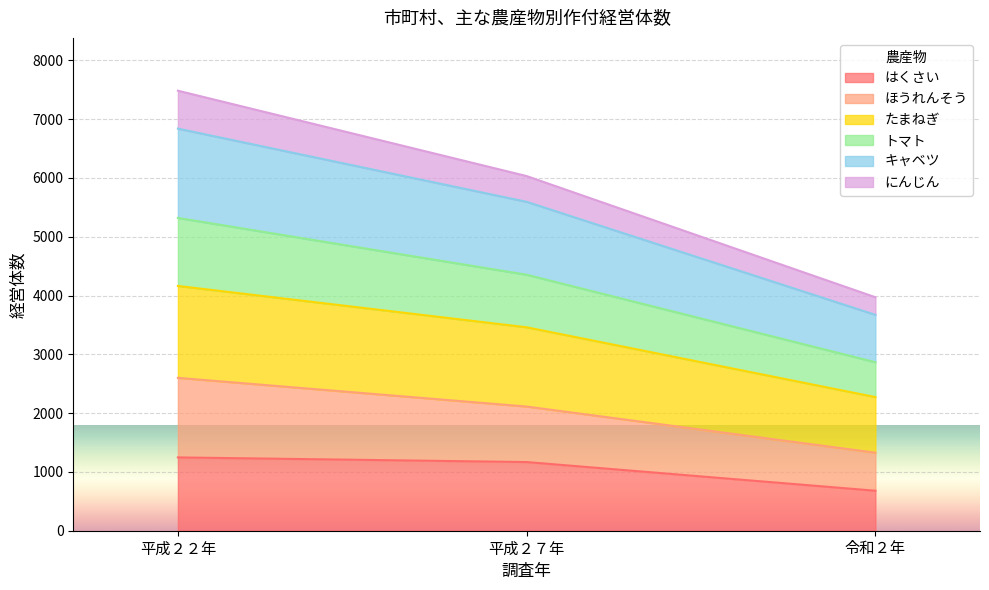

What is the maximum value for はくさい?

1247